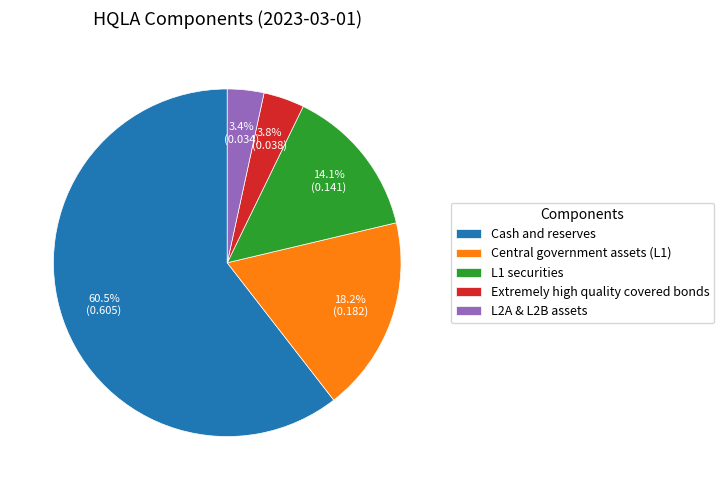

What percentage do Cash and reserves and L2A & L2B assets together represent?

63.9%